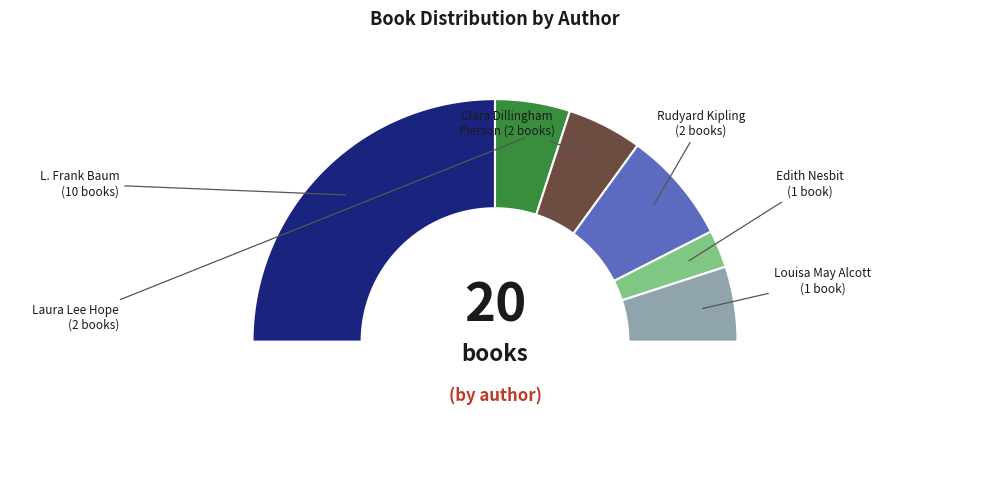

What percentage do L. Frank Baum and Clara Dillingham Pierson together represent?

60.0%